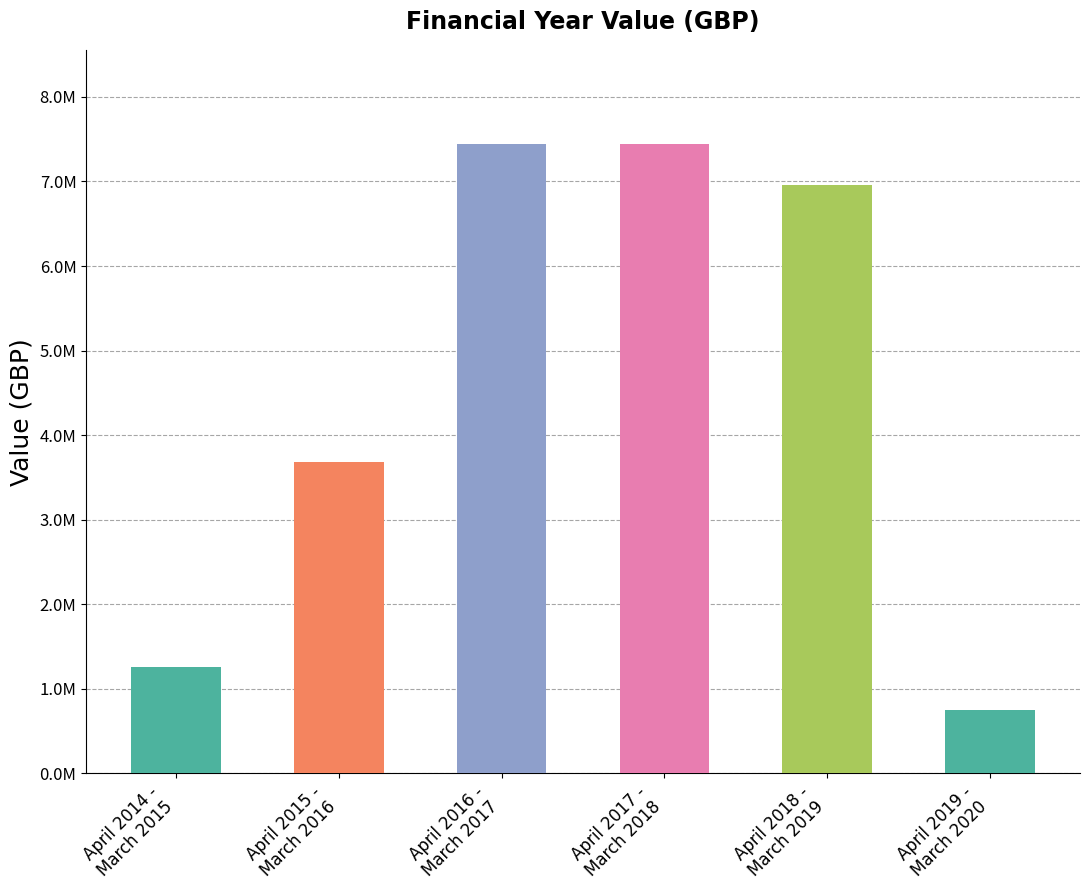

What is the difference between the values at April 2016 -
March 2017 and April 2019 -
March 2020?

6690477.0